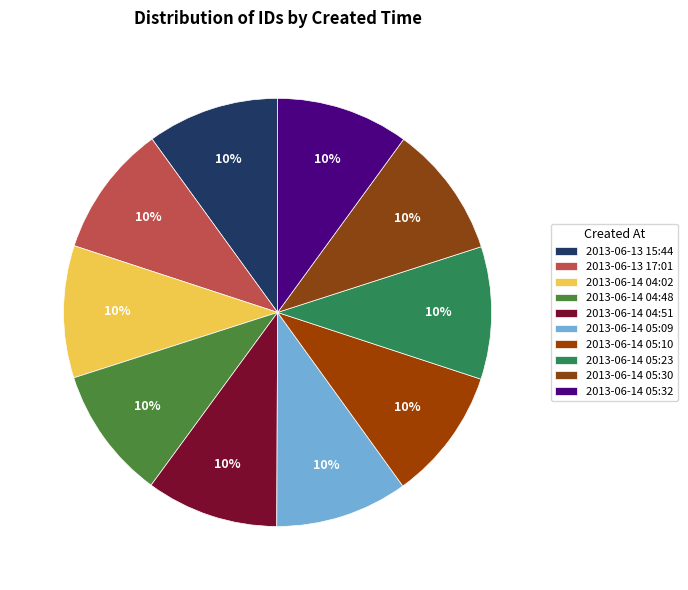

To the nearest percent, what portion does 2013-06-14 05:32 represent?

10%